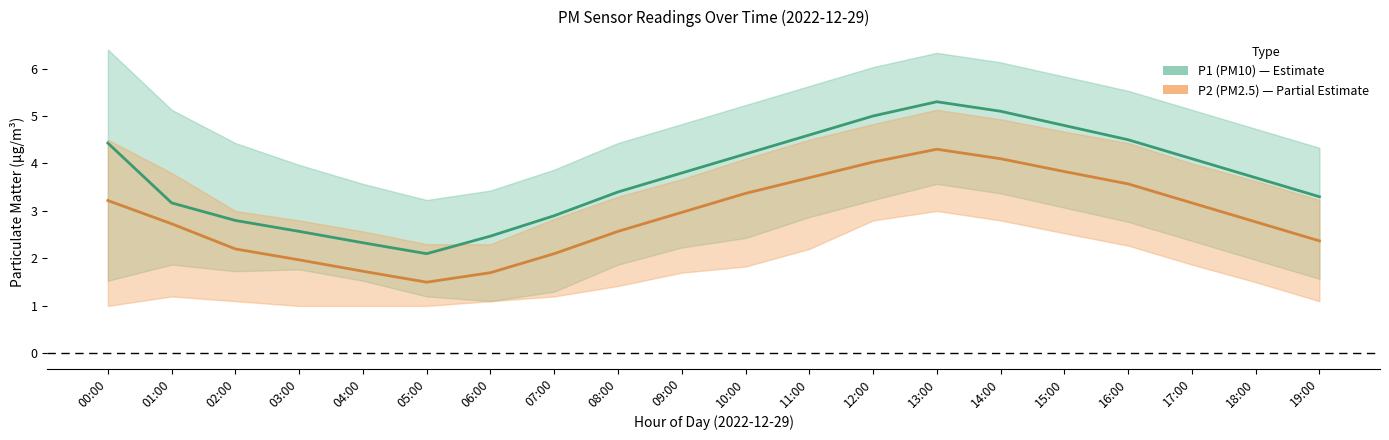

What is the minimum value for P1 (PM10)?

2.1